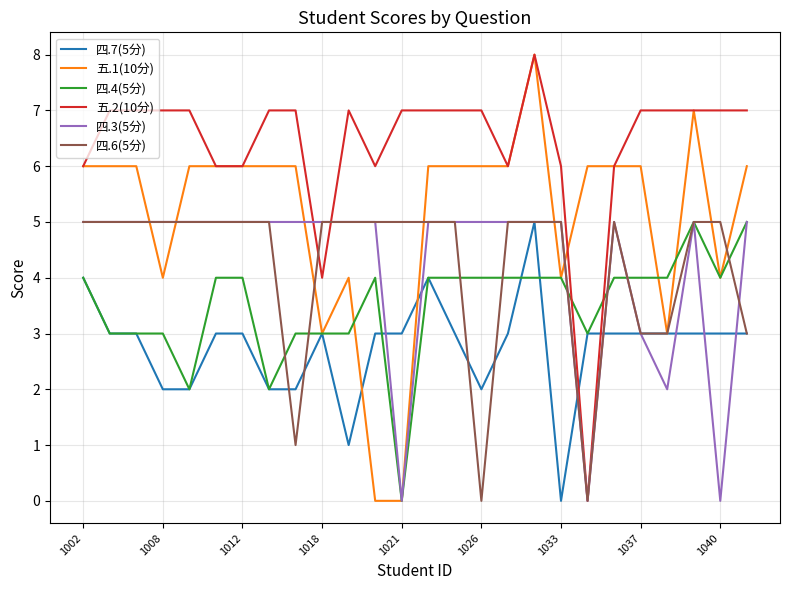

Which series has the largest total across all categories?

五.2(10分)